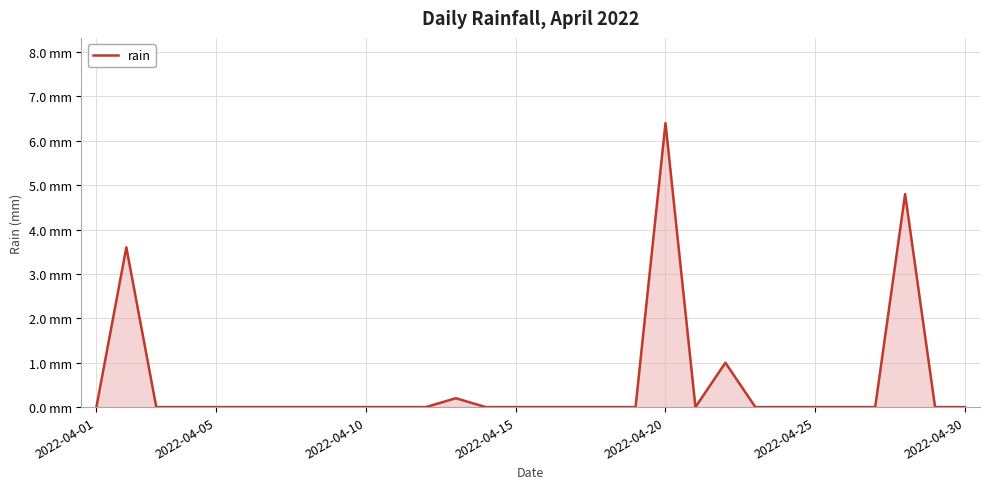

True or false: there are more than 1 points higher than both neighbors.

True